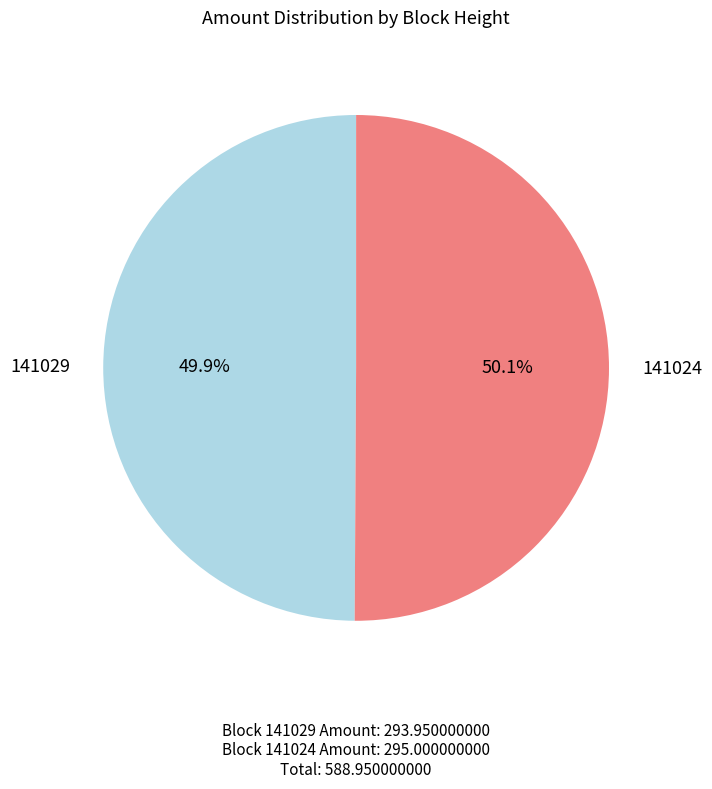

Is there any slice that represents more than half of the pie?

Yes